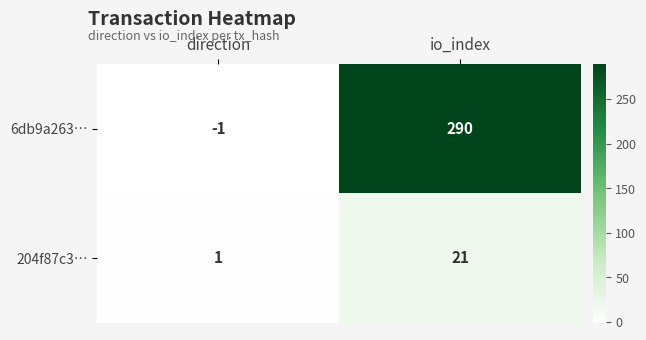

What is the difference between the maximum and minimum values in the 6db9a263… series?

291